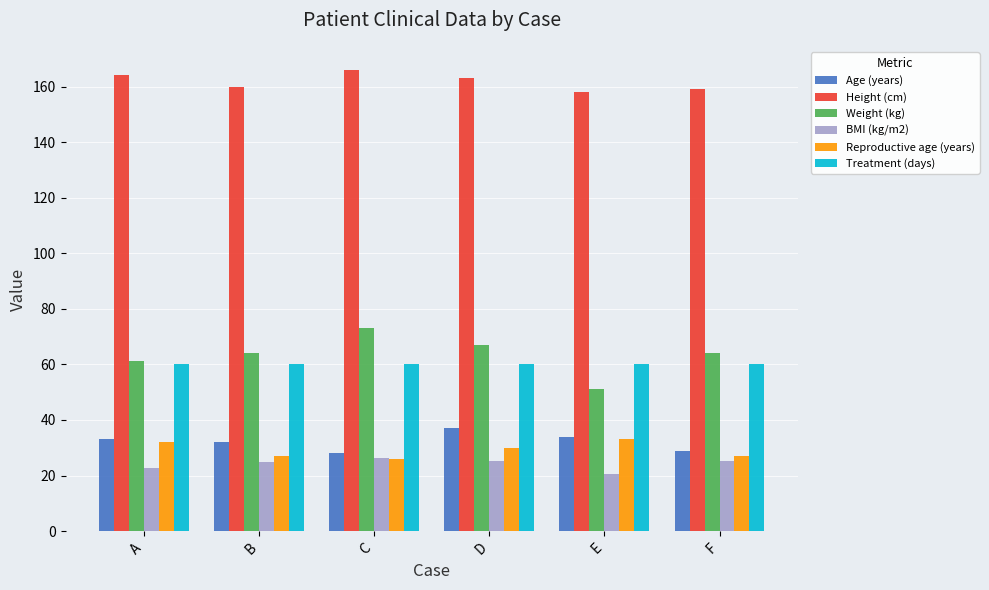

What is the minimum value for Treatment (days)?

60.0